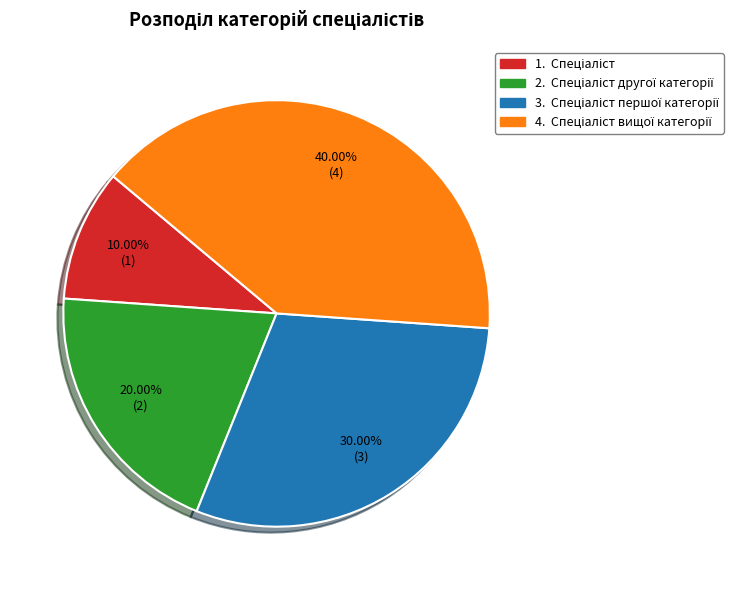

Is there a majority slice in this chart?

No